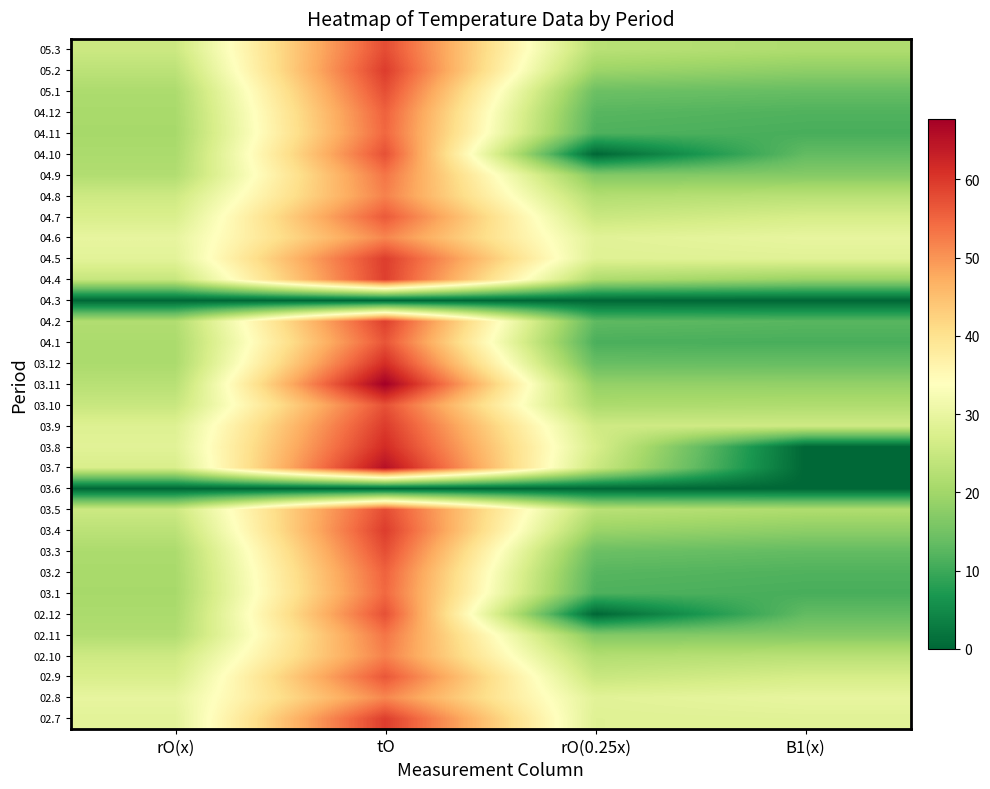

At which category does the chart reach its minimum across all series?

rO(0.25x)